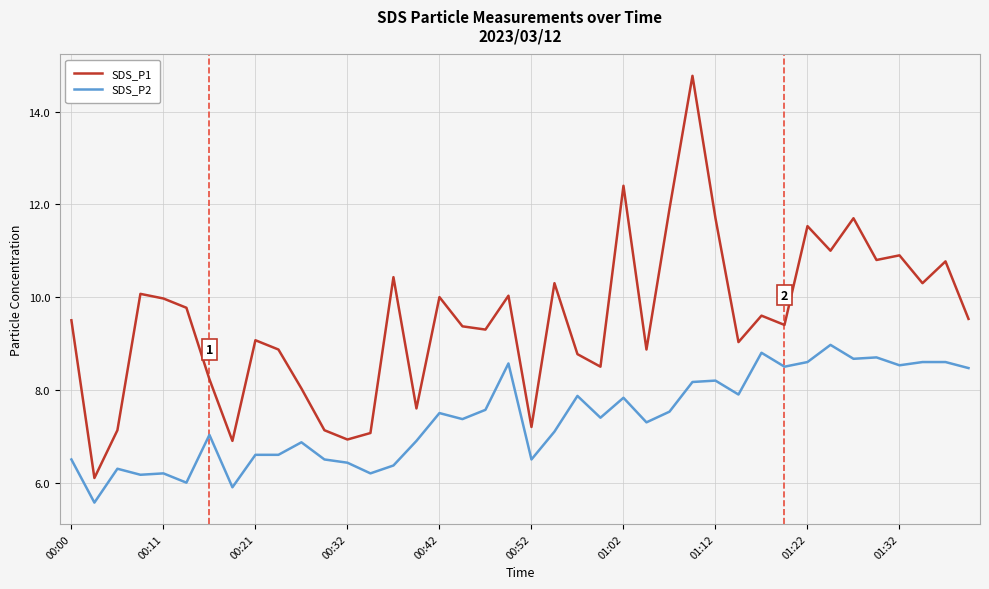

True or false: SDS_P2 and SDS_P1 intersect in this chart.

False